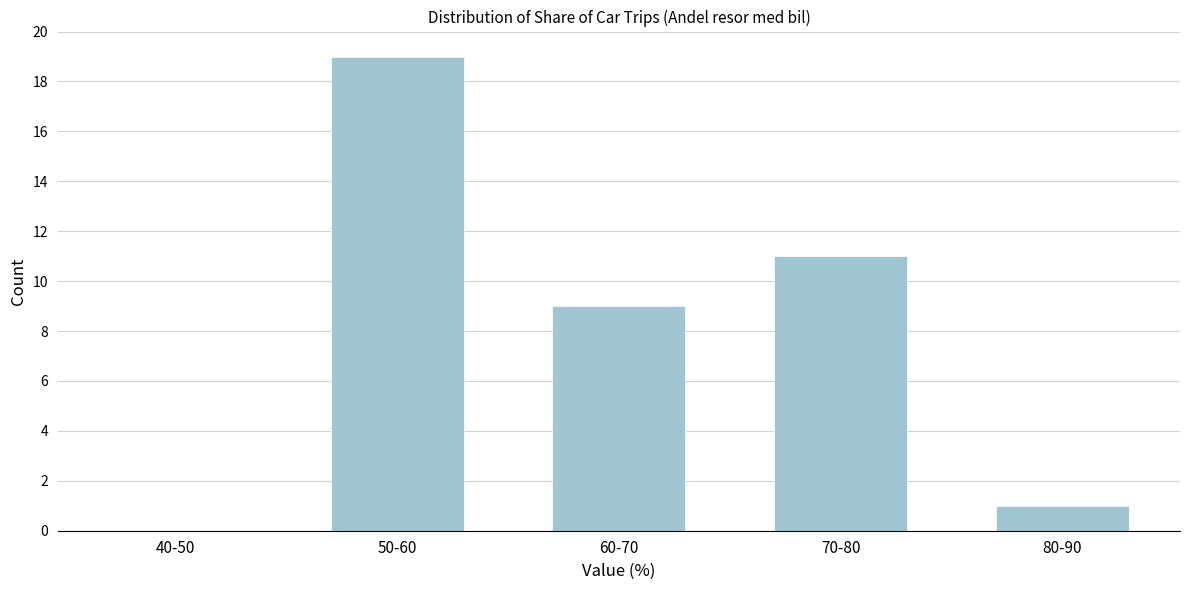

Reading right to left, what are all the values shown in this chart?

80-90=1	70-80=11	60-70=9	50-60=19	40-50=0